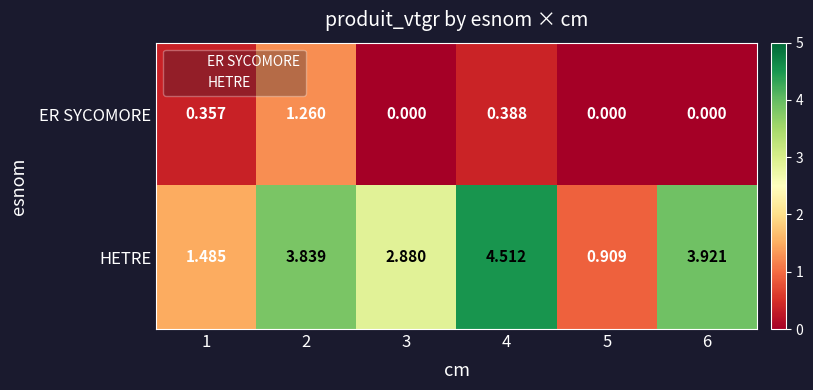

Rank the series by their average value, from highest to lowest.

HETRE, ER SYCOMORE